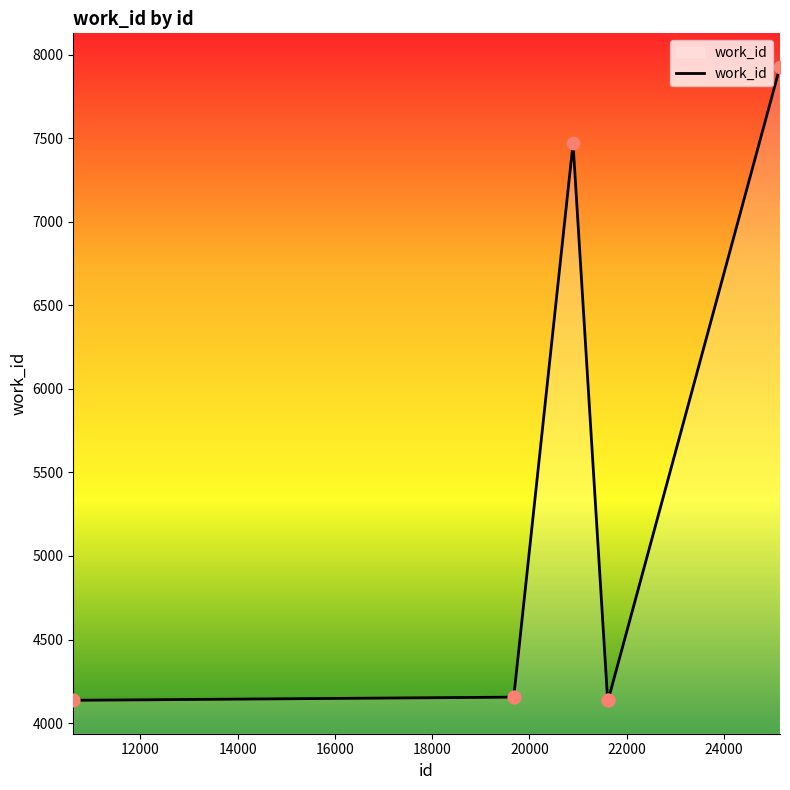

What is the smallest value displayed?

4136